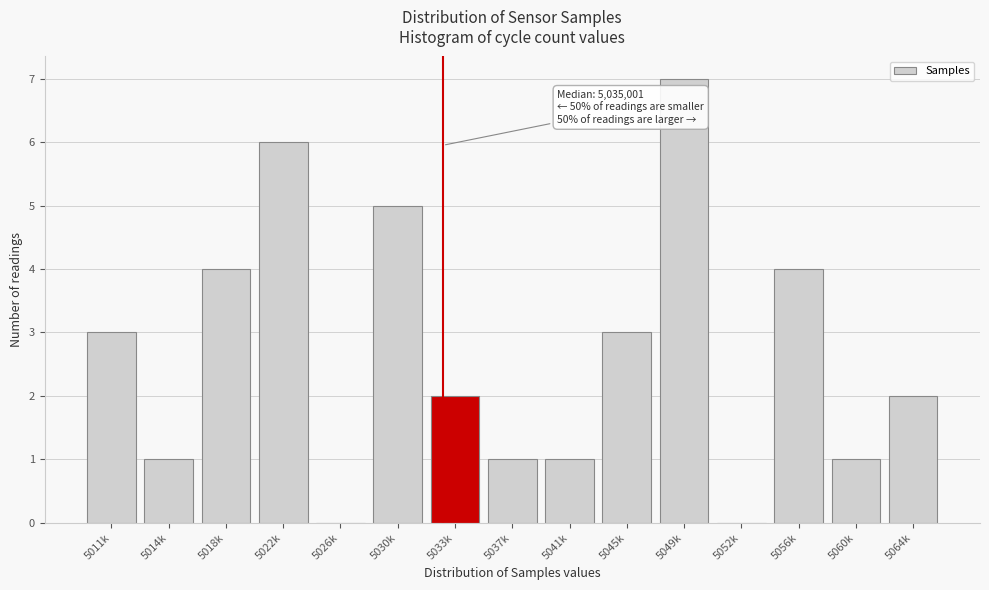

Reading left to right, extract all data points from this chart.

5011k=3	5014k=1	5018k=4	5022k=6	5026k=0	5030k=5	5033k=2	5037k=1	5041k=1	5045k=3	5049k=7	5052k=0	5056k=4	5060k=1	5064k=2